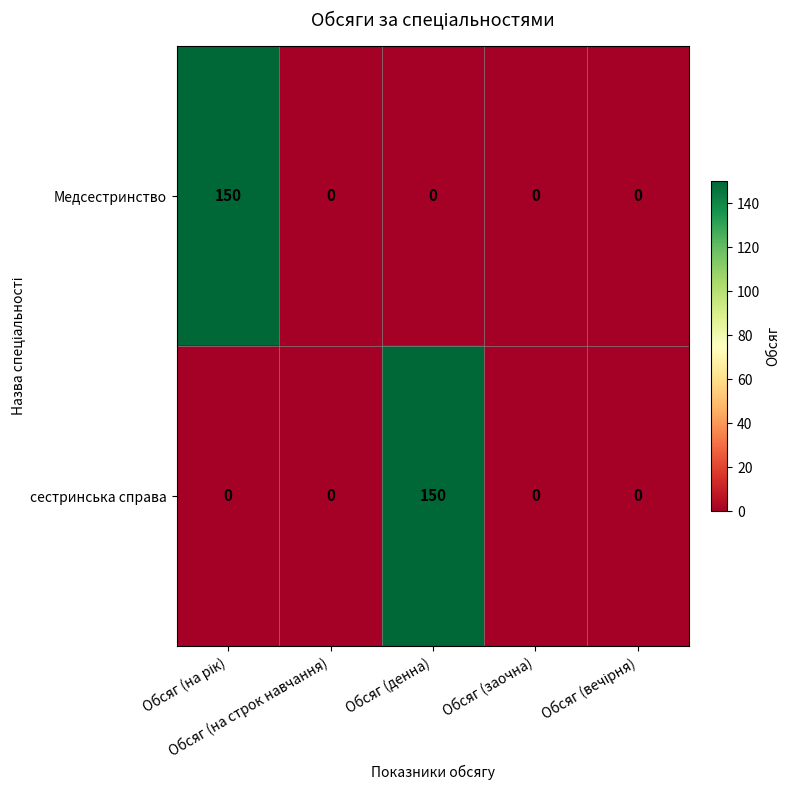

What is the maximum value for сестринська справа?

150